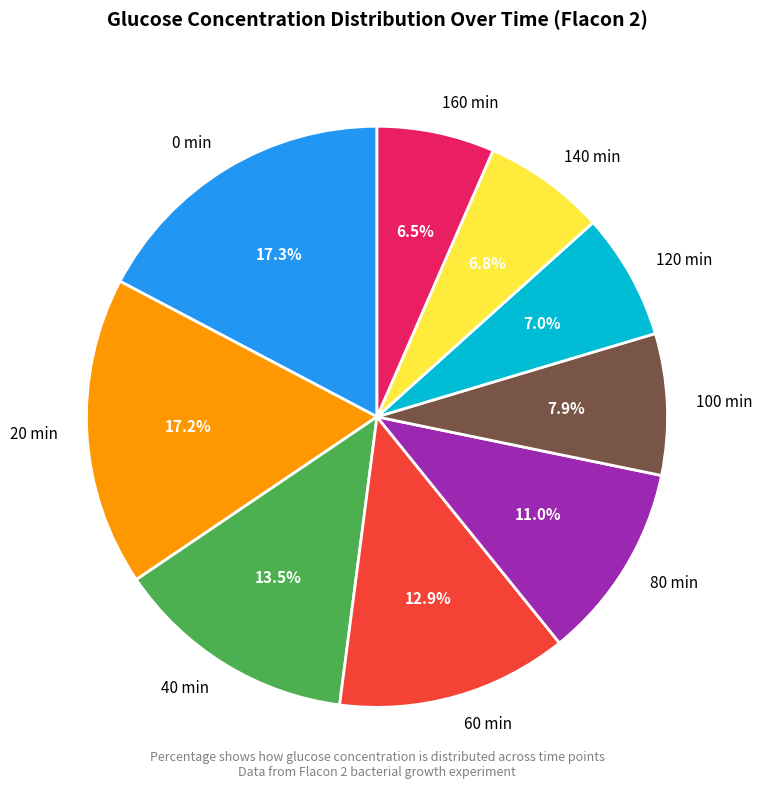

What percentage is NOT represented by 60 min?

87.1%